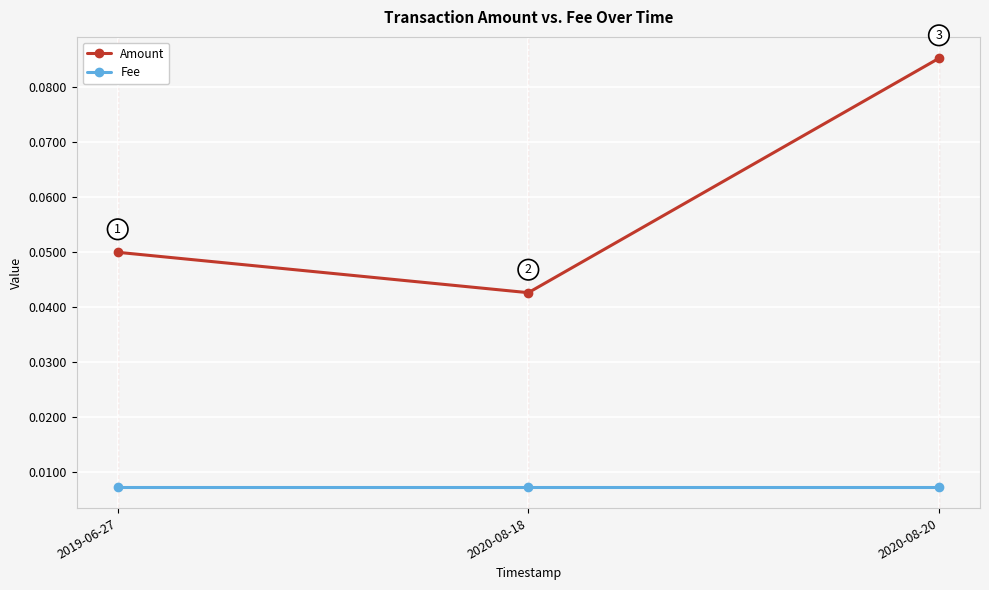

What is the label of the 1st point from the left?

2019-06-27